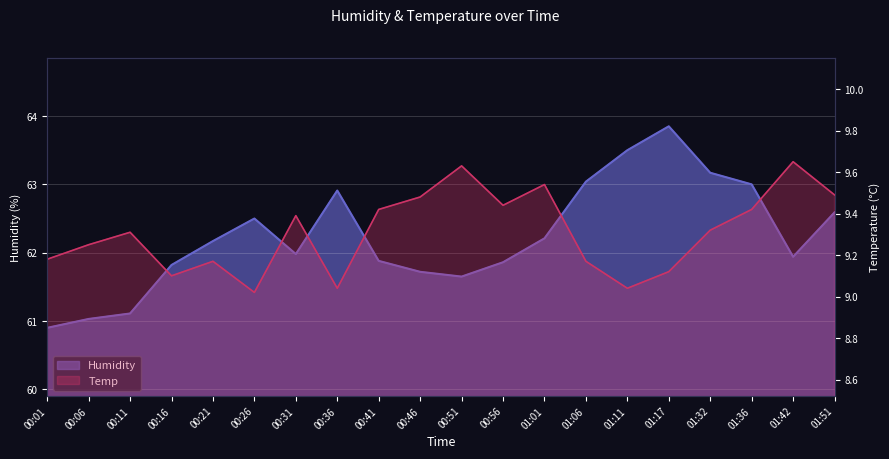

List the series in order of their overall mean, highest first.

Humidity, Temp